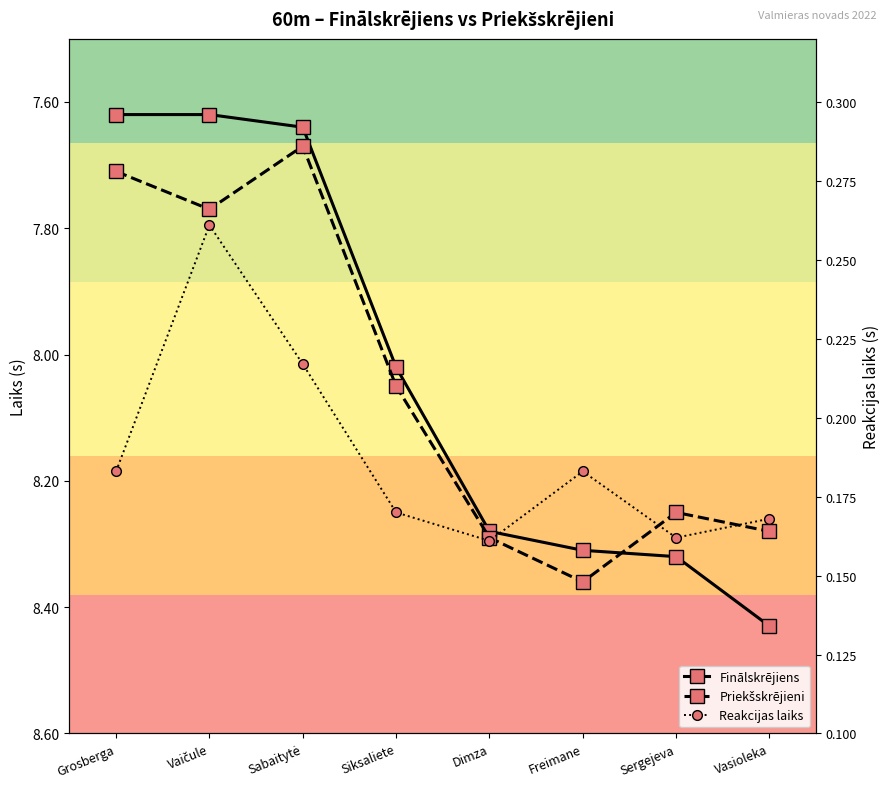

Reading left to right, what are all the values shown in this chart?

Finālskrējiens: 7.6	7.6	7.6	8.0	8.3	8.3	8.3	8.4
Priekšskrējieni: 7.7	7.8	7.7	8.1	8.3	8.4	8.2	8.3
Reakcijas laiks: 0.2	0.3	0.2	0.2	0.2	0.2	0.2	0.2